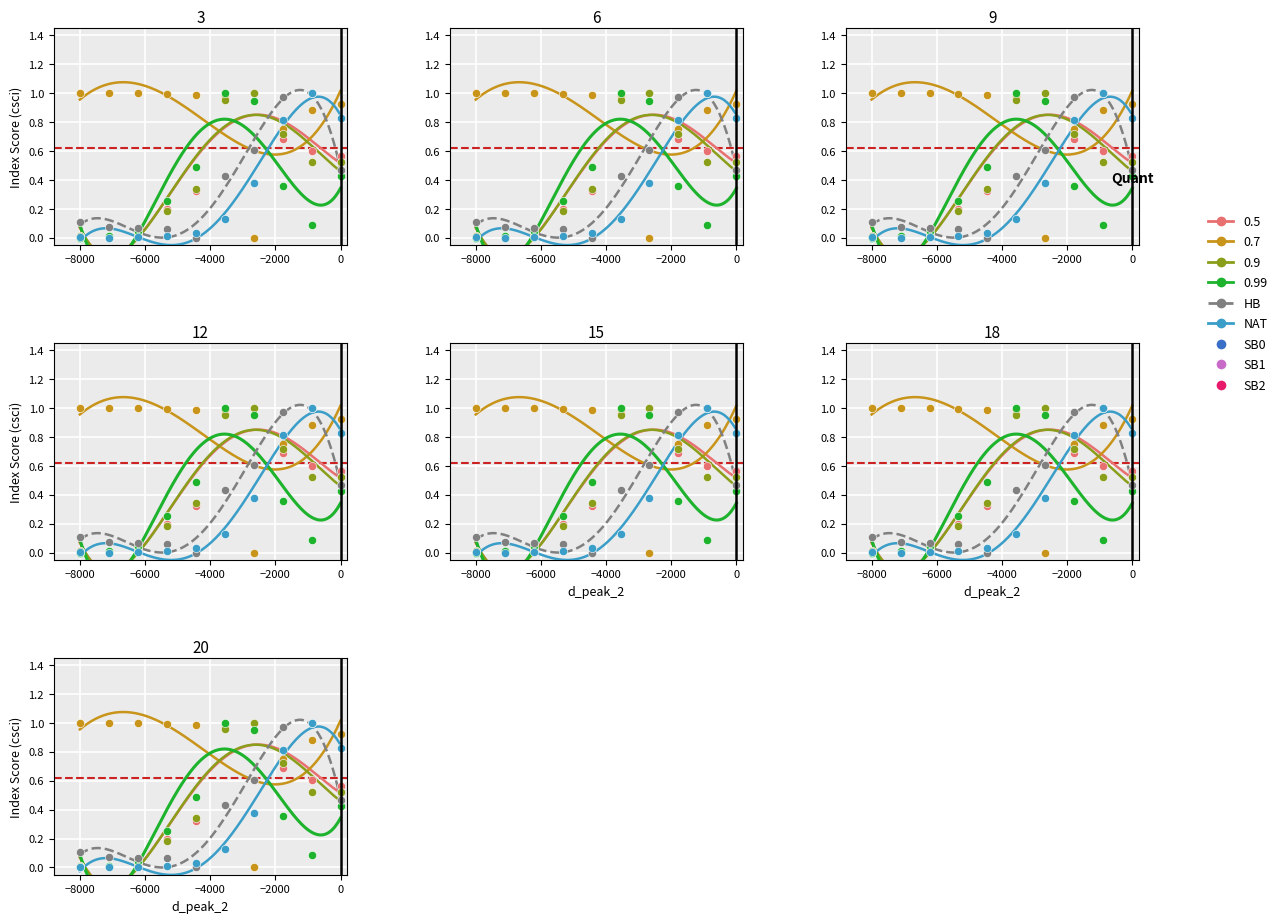

At how many categories does at least one series exceed 0?

10